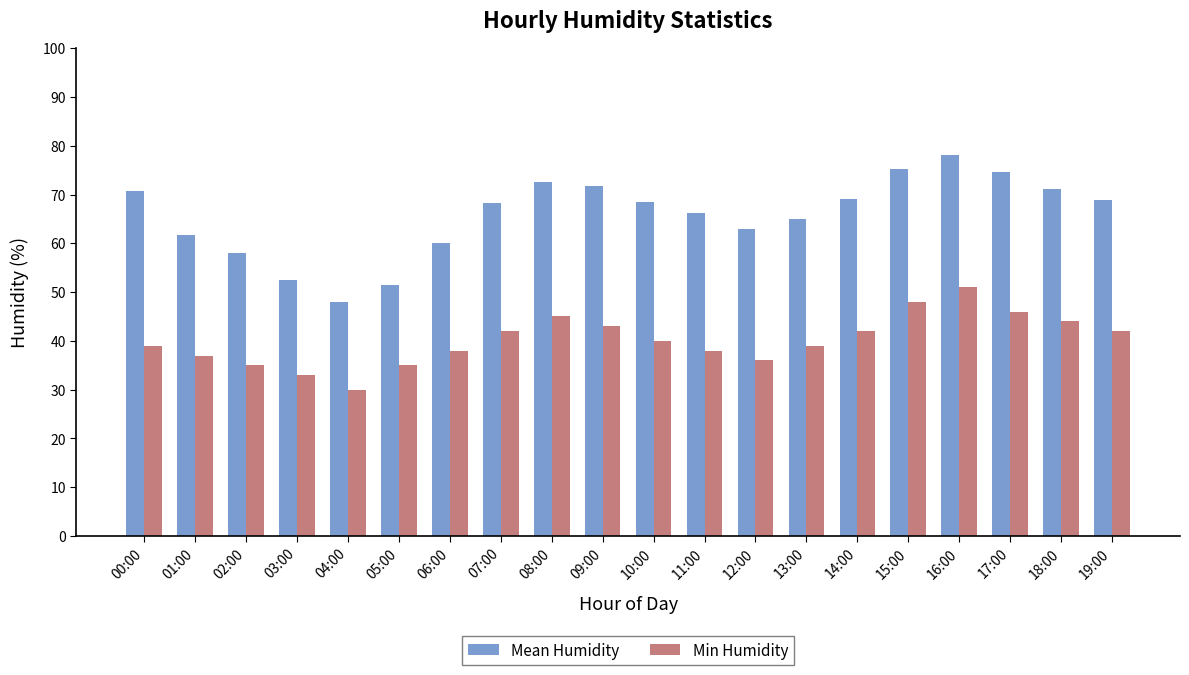

What is the value of the Mean Humidity bar at the 5th from the left?

47.9